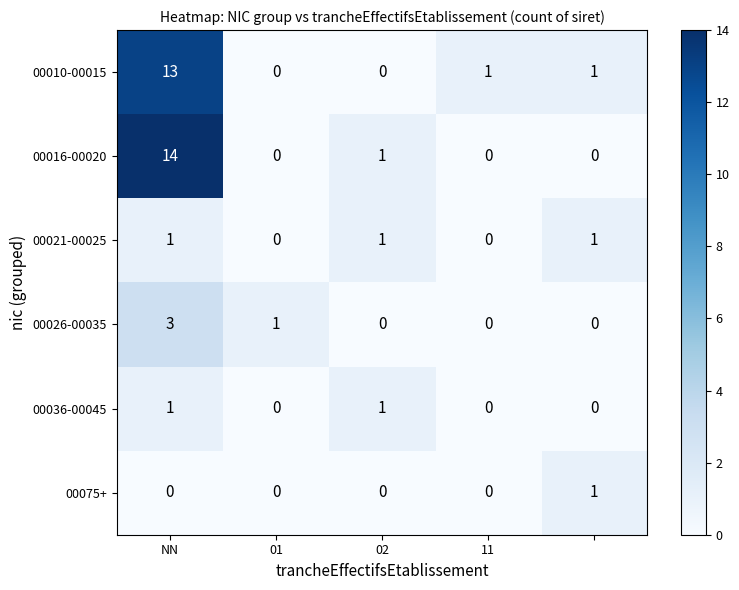

Reading right to left, transcribe all the data shown in this chart.

00010-00015: 1	1	0	0	13
00016-00020: 0	0	1	0	14
00021-00025: 1	0	1	0	1
00026-00035: 0	0	0	1	3
00036-00045: 0	0	1	0	1
00075+: 1	0	0	0	0